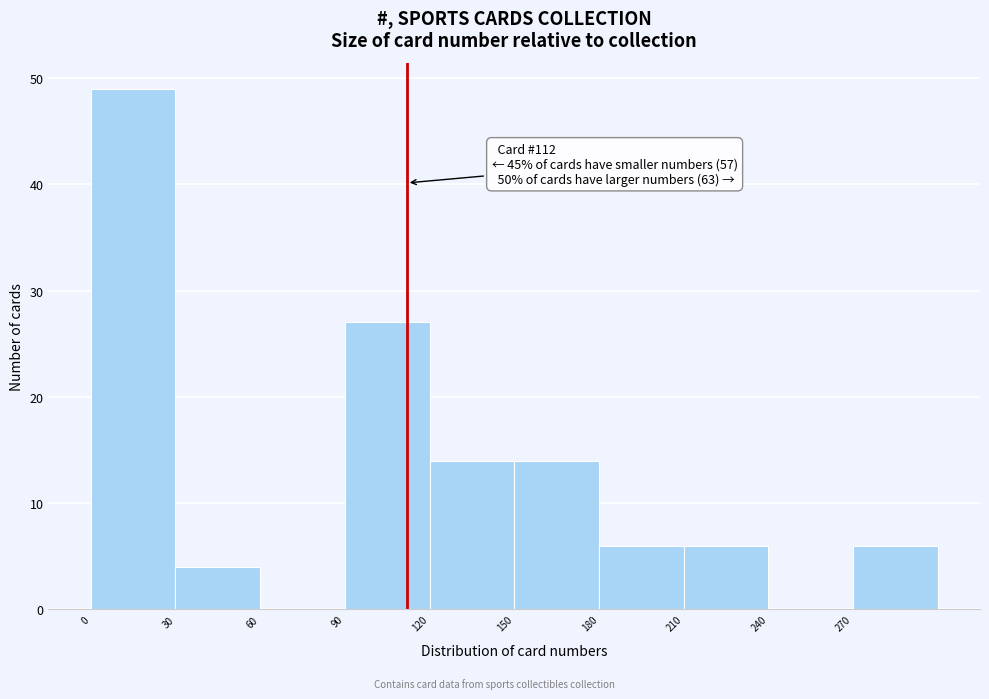

Which range on the x-axis has the tallest bar?

0 to 30